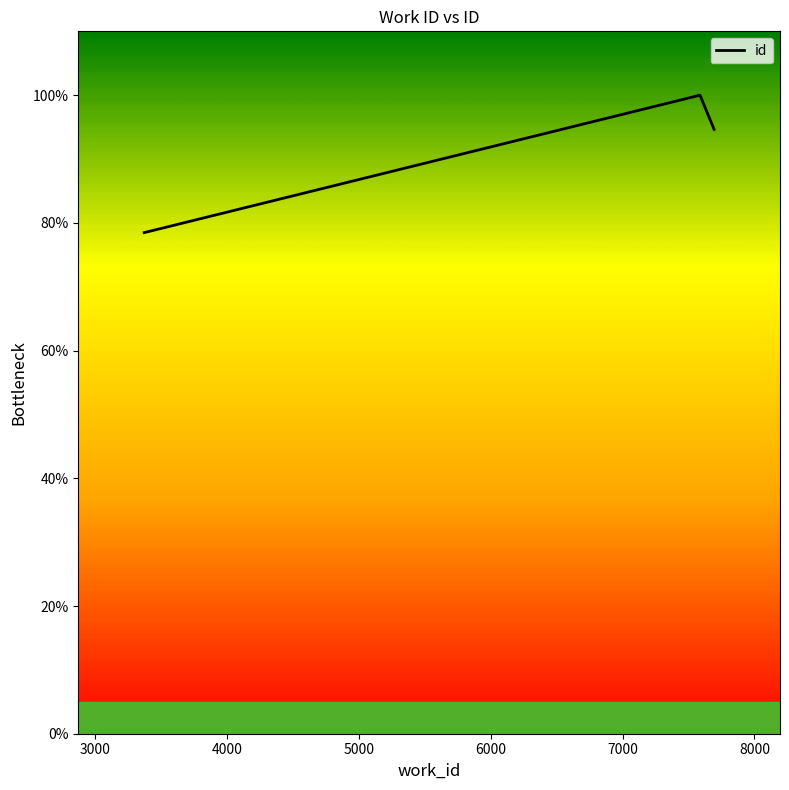

What is the maximum value shown in the chart?

100.0